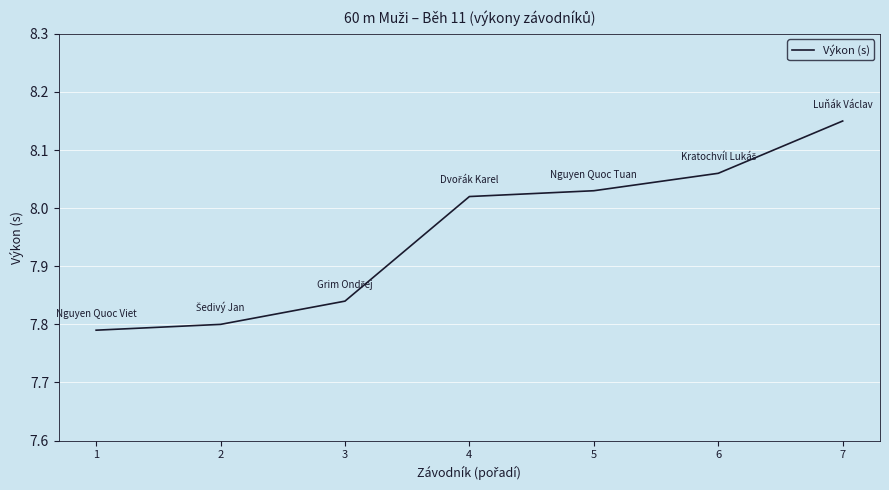

The value at 3 is 7.8. True or false?

True